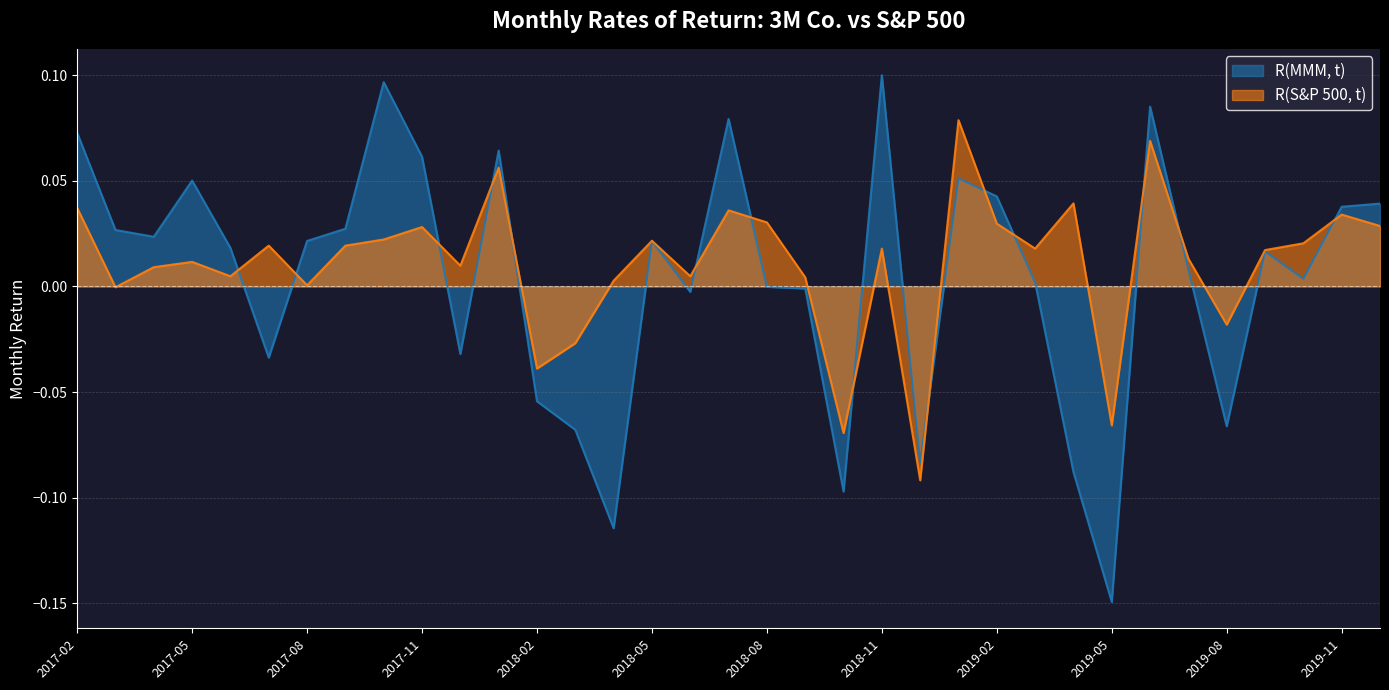

What is the minimum value shown in the chart?

-0.1